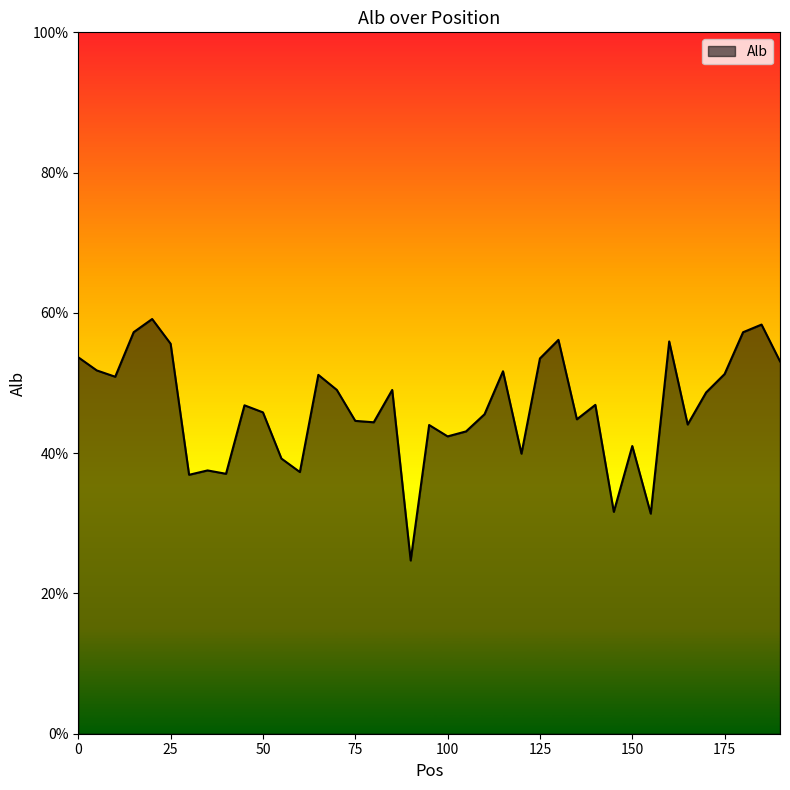

Reading left to right, transcribe all the data shown in this chart.

0.5	0.5	0.5	0.6	0.6	0.6	0.4	0.4	0.4	0.5	0.5	0.4	0.4	0.5	0.5	0.4	0.4	0.5	0.2	0.4	0.4	0.4	0.5	0.5	0.4	0.5	0.6	0.4	0.5	0.3	0.4	0.3	0.6	0.4	0.5	0.5	0.6	0.6	0.5